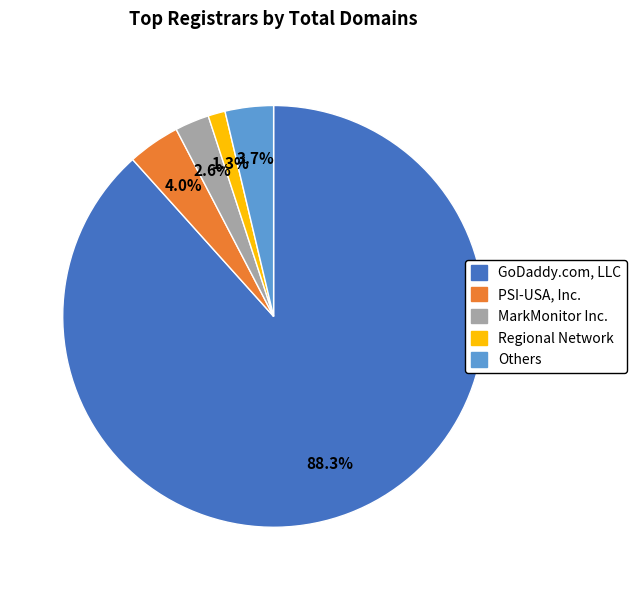

Is MarkMonitor Inc. the majority of the pie?

No